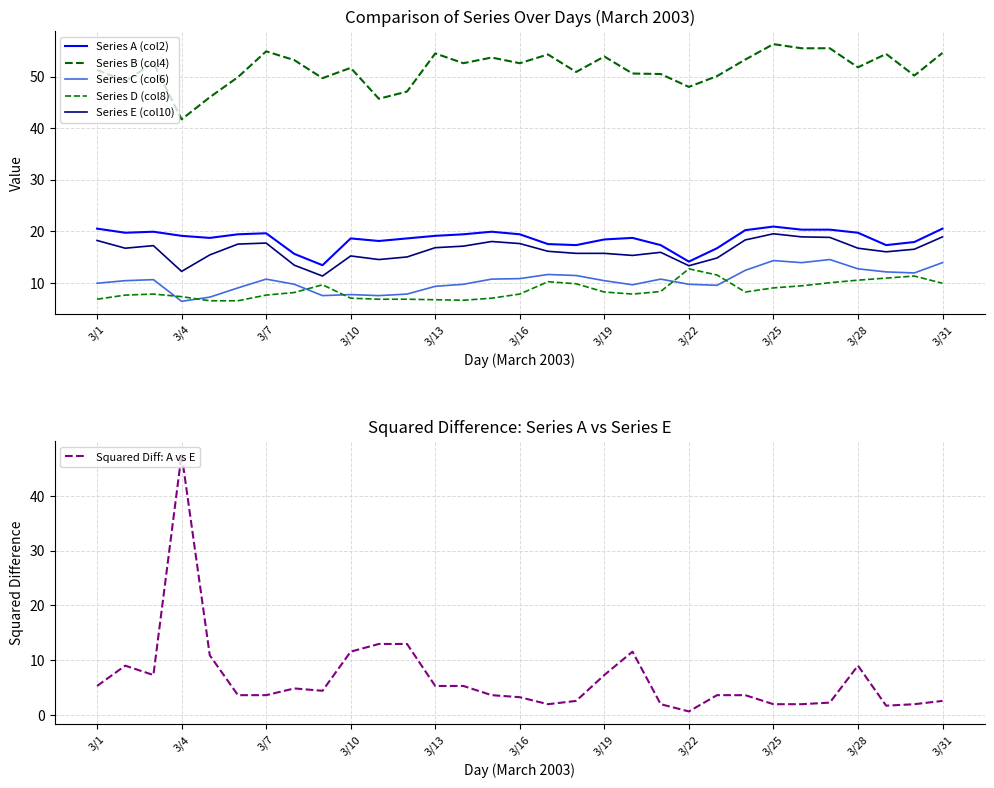

What is the difference between the second highest and minimum values in the Series E (col10) series?

7.6